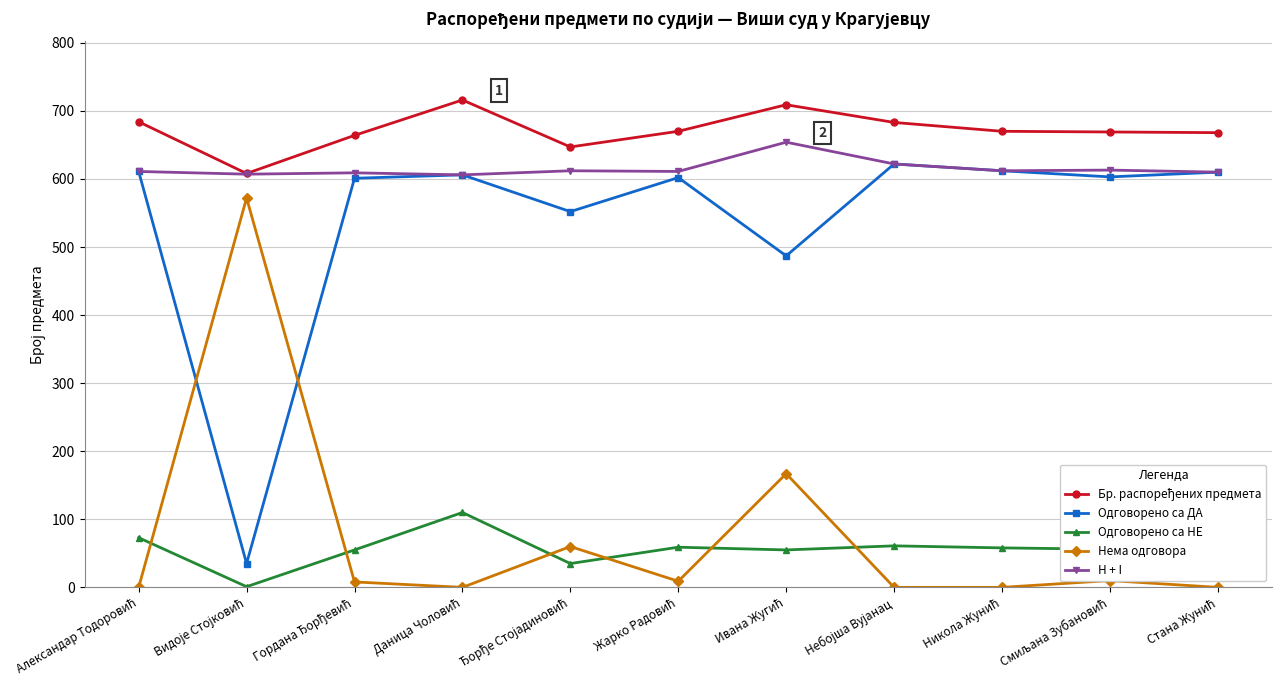

Is this an area chart (filled region under the line)?

No